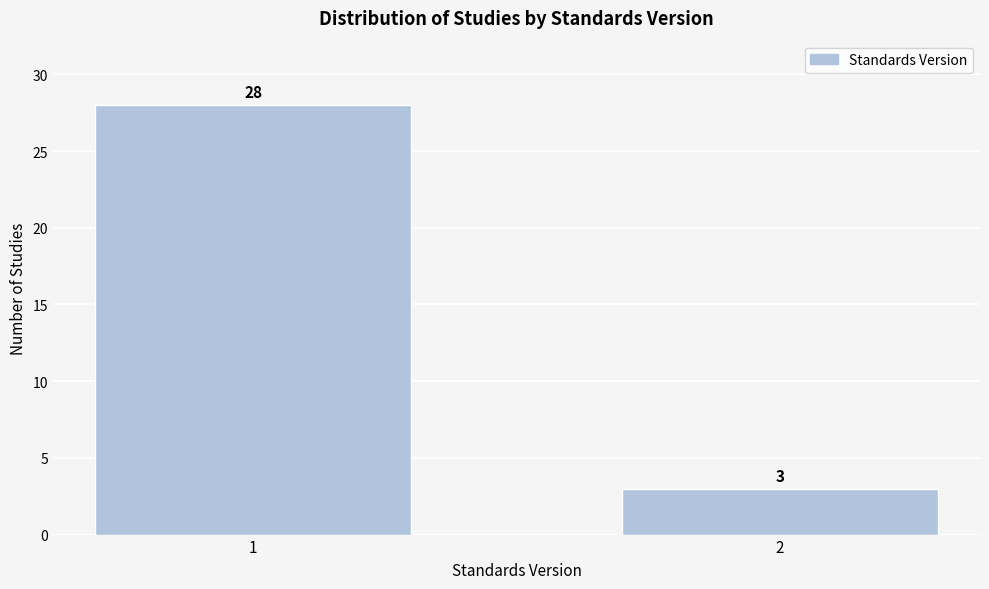

Reading right to left, what are all the values shown in this chart?

3	28